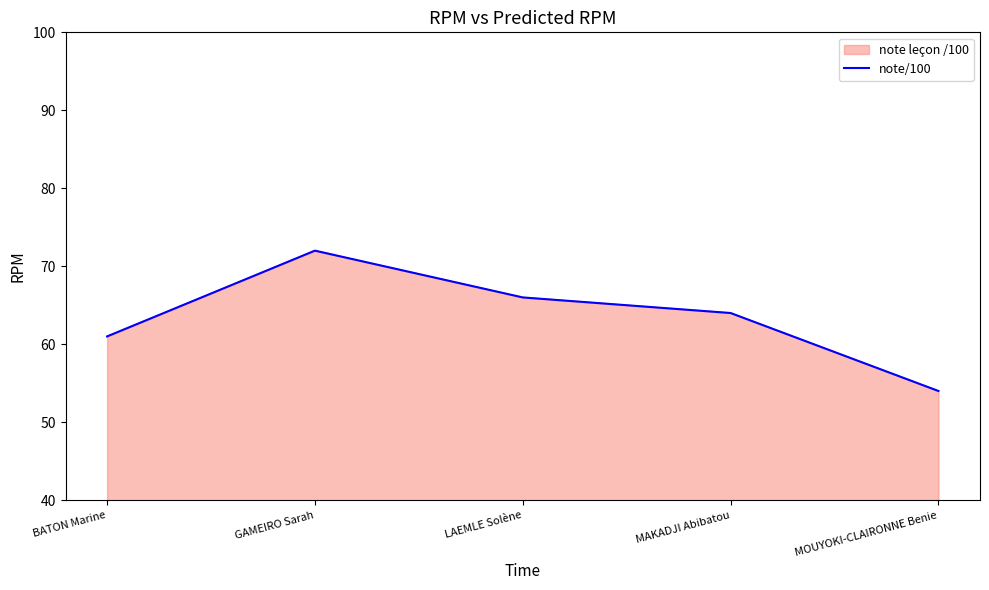

True or false: the data shows 66 at LAEMLE Solène.

True